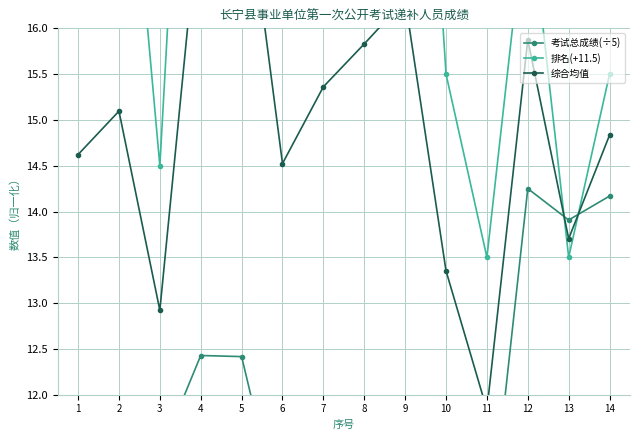

List the series in order of their peak value, lowest first.

考试总成绩(÷5), 综合均值, 排名(+11.5)